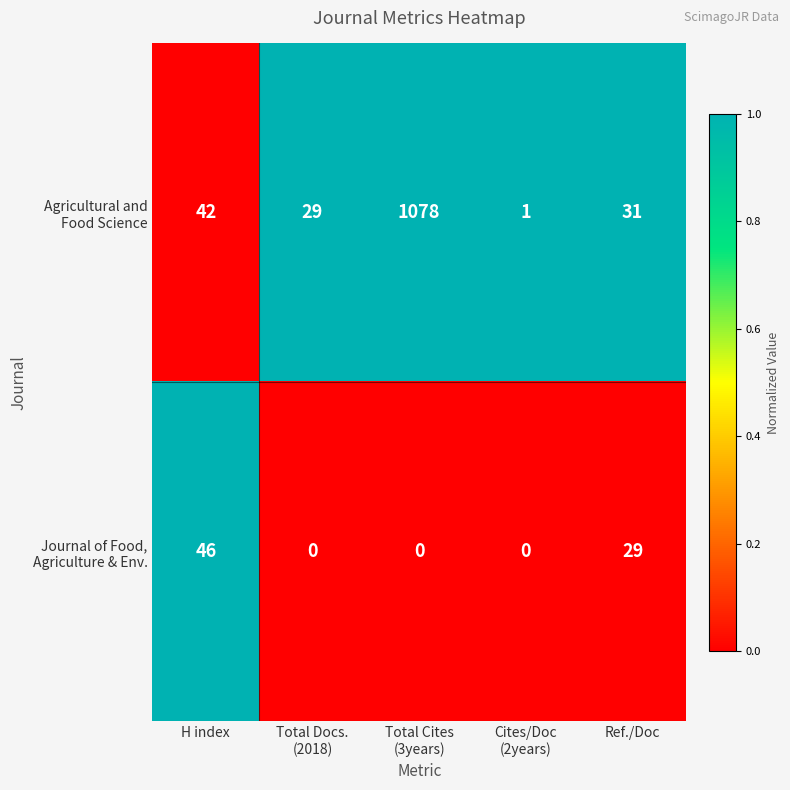

At how many categories does at least one series exceed 0?

5